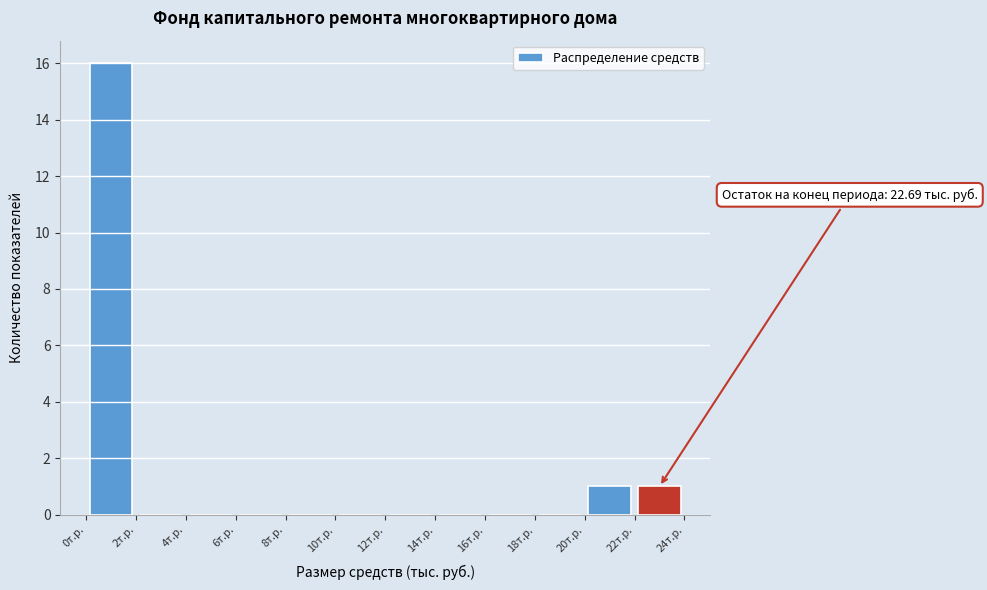

Over which range of the x-axis is the bar tallest?

0 to 2